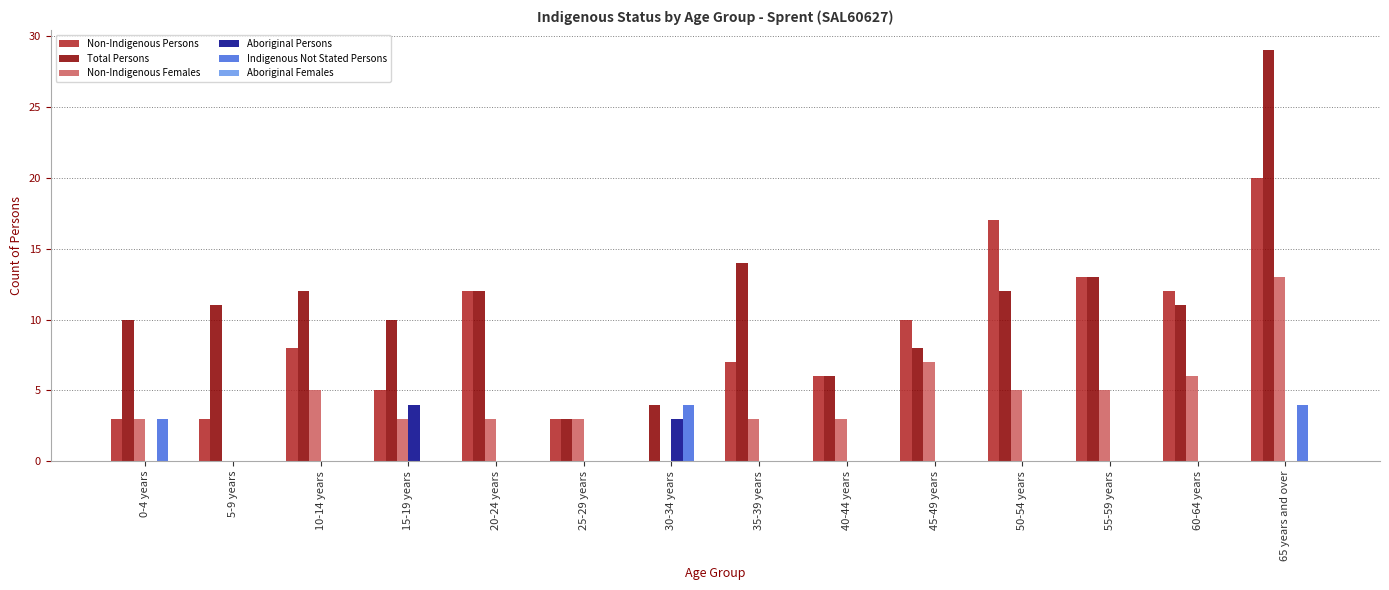

What is the maximum value shown in the chart?

29